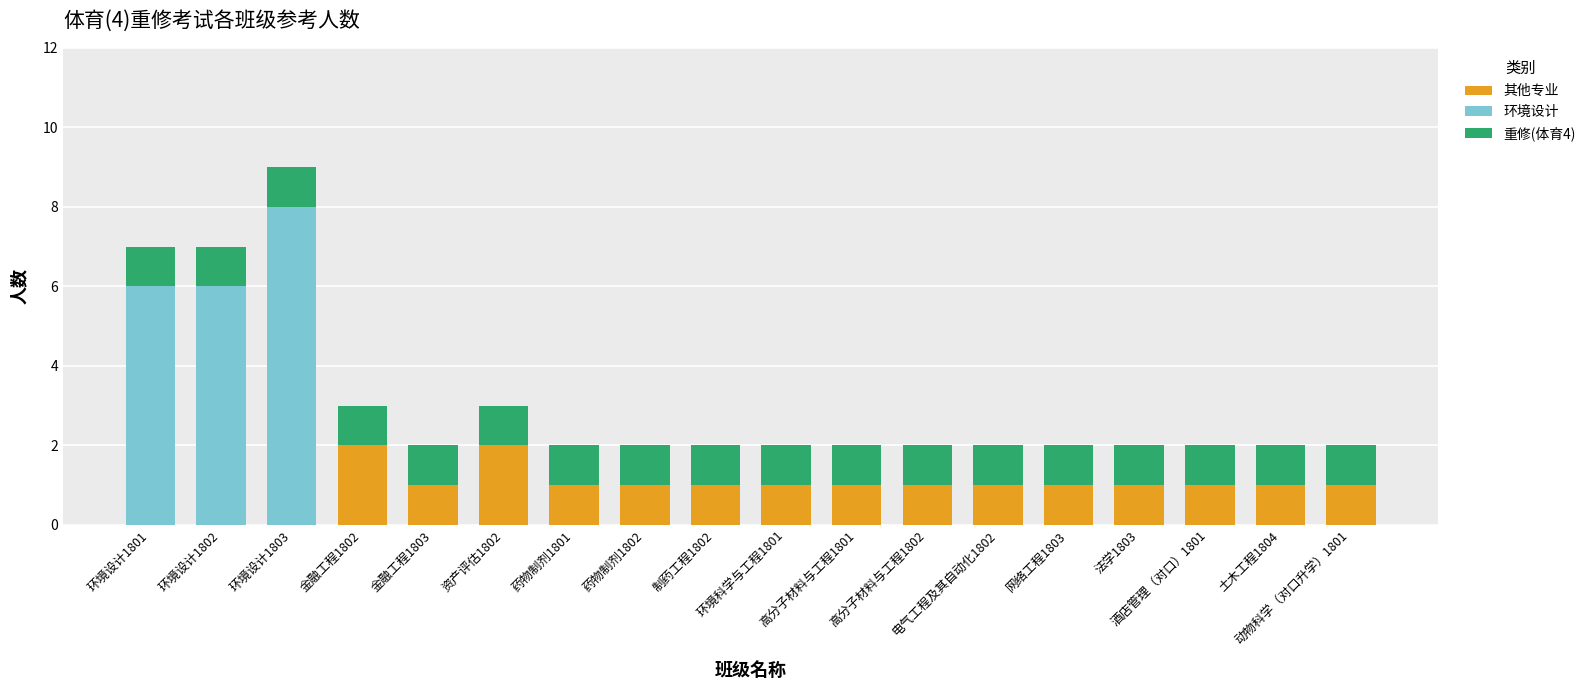

Count the 其他专业 values in the range 1 to 2.

15